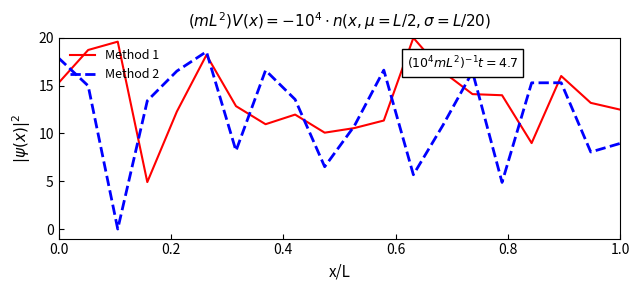

Which series has the widest spread of values?

Method 2